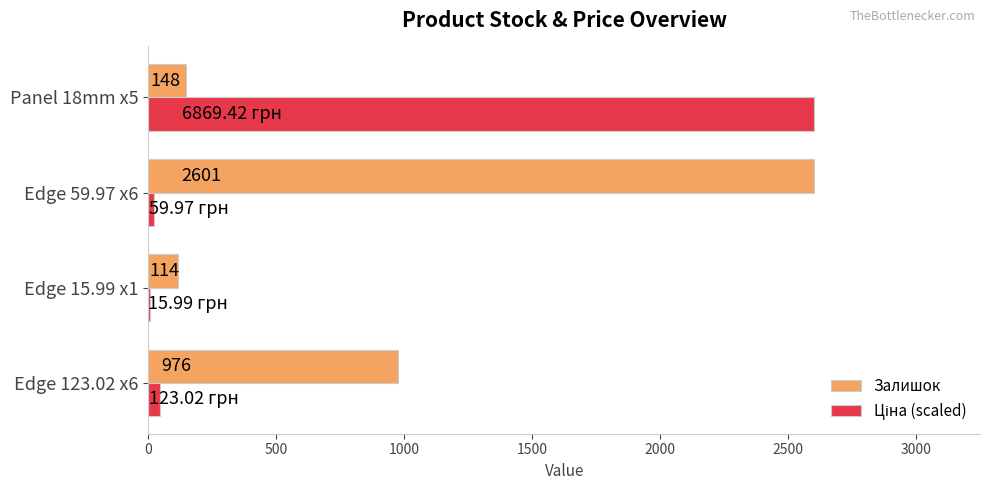

What is the sum of all Залишок values?

3839.0